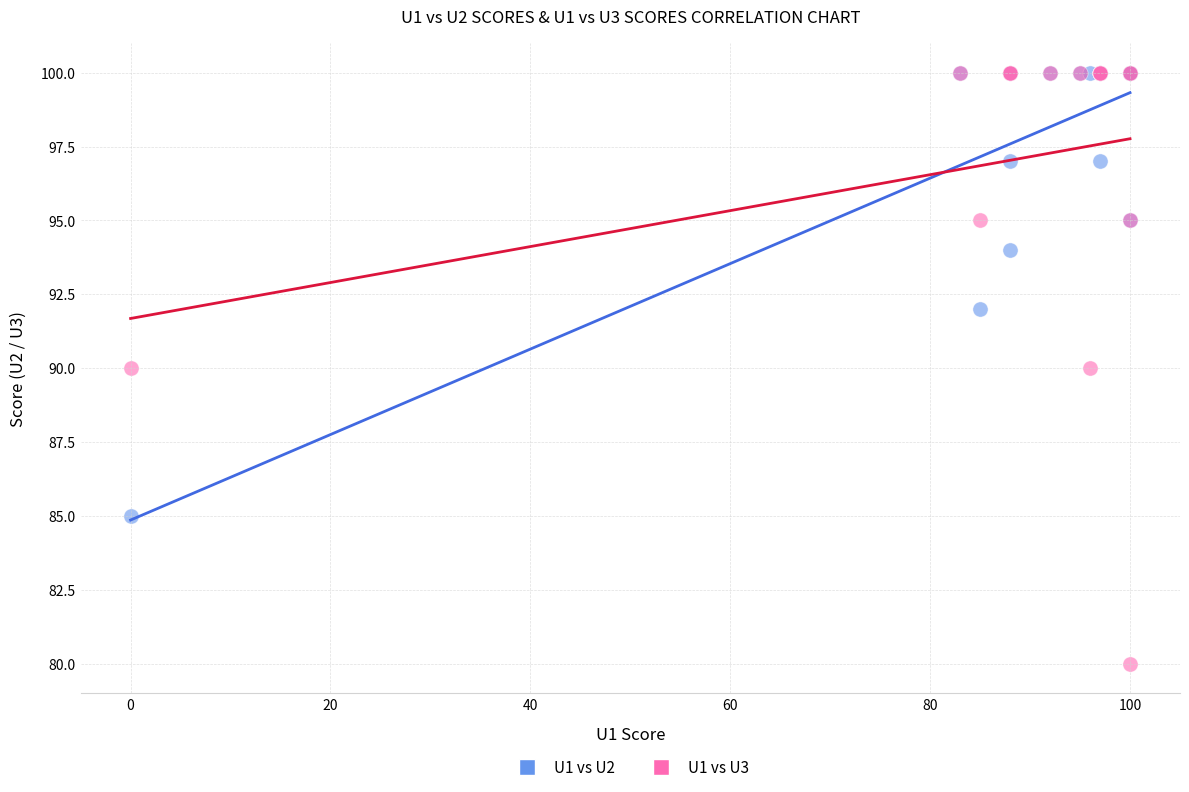

What are all the series names shown in the legend?

U1 vs U2, U1 vs U3